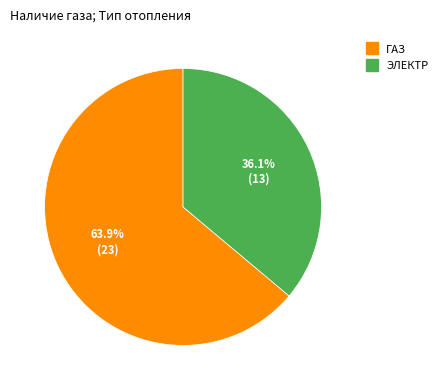

Is there any slice that represents more than half of the pie?

Yes